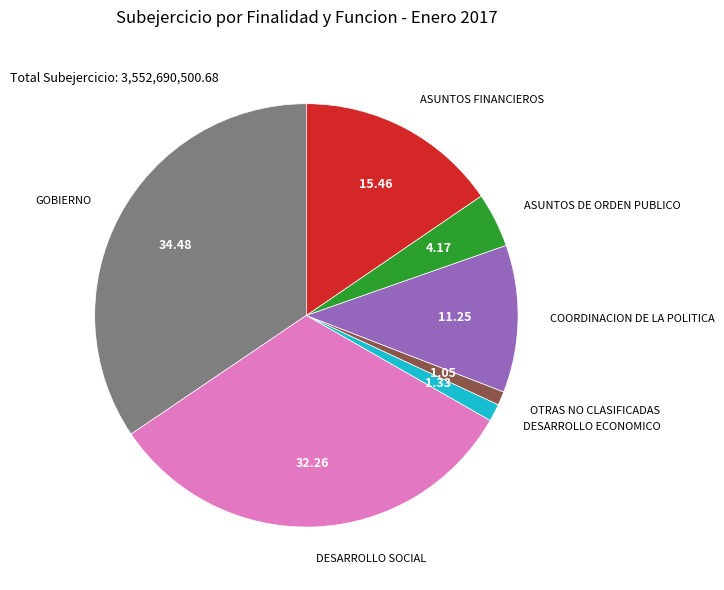

Is there any slice that represents more than half of the pie?

No